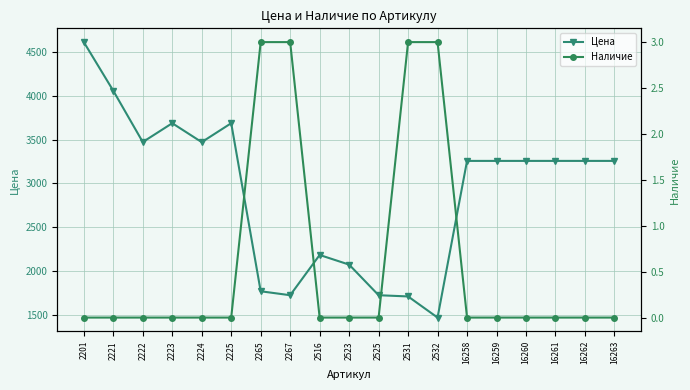

List the series in order of their overall mean, highest first.

Цена, Наличие